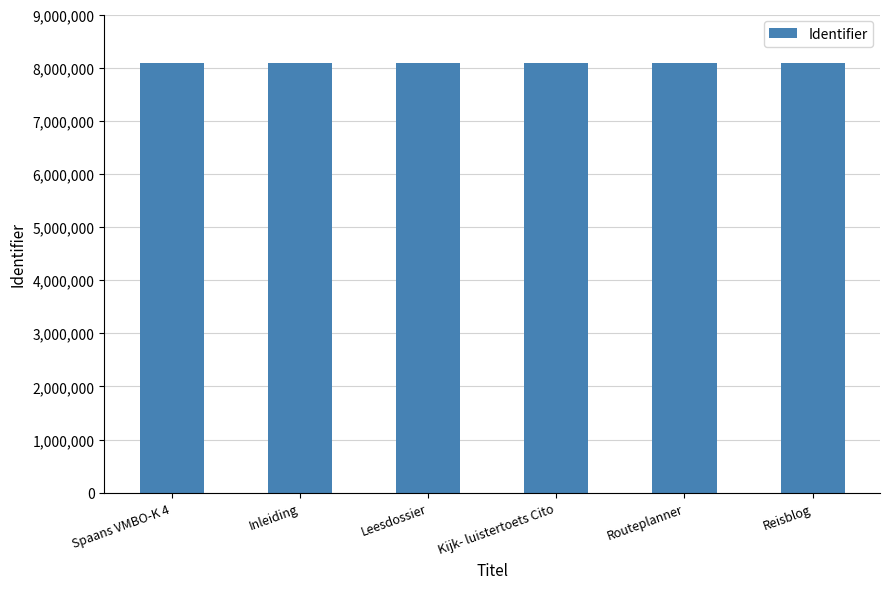

What is the change in value from Kijk- luistertoets Cito to Routeplanner?

+2